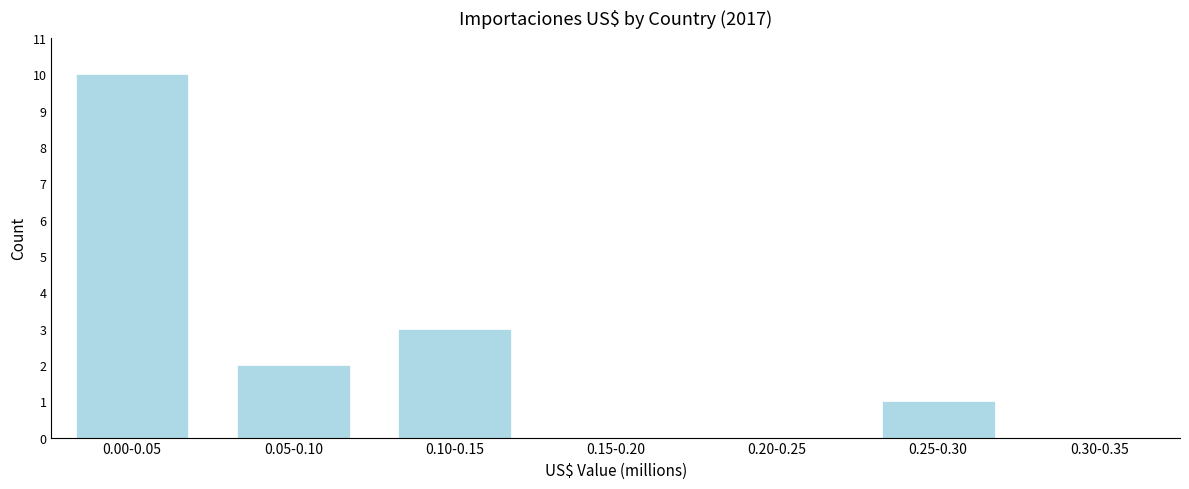

Reading right to left, list all the values displayed in this chart.

0.30-0.35=0	0.25-0.30=1	0.20-0.25=0	0.15-0.20=0	0.10-0.15=3	0.05-0.10=2	0.00-0.05=10